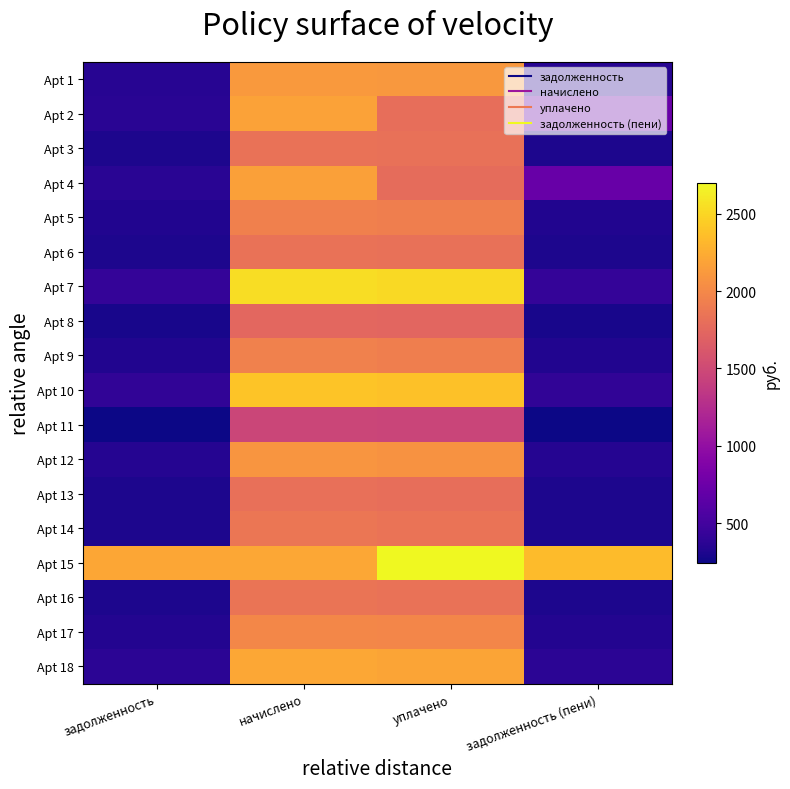

At начислено, list the series in order from smallest to largest.

Apt 11, Apt 8, Apt 13, Apt 3, Apt 6, Apt 16, Apt 14, Apt 5, Apt 9, Apt 17, Apt 12, Apt 1, Apt 4, Apt 2, Apt 15, Apt 18, Apt 10, Apt 7